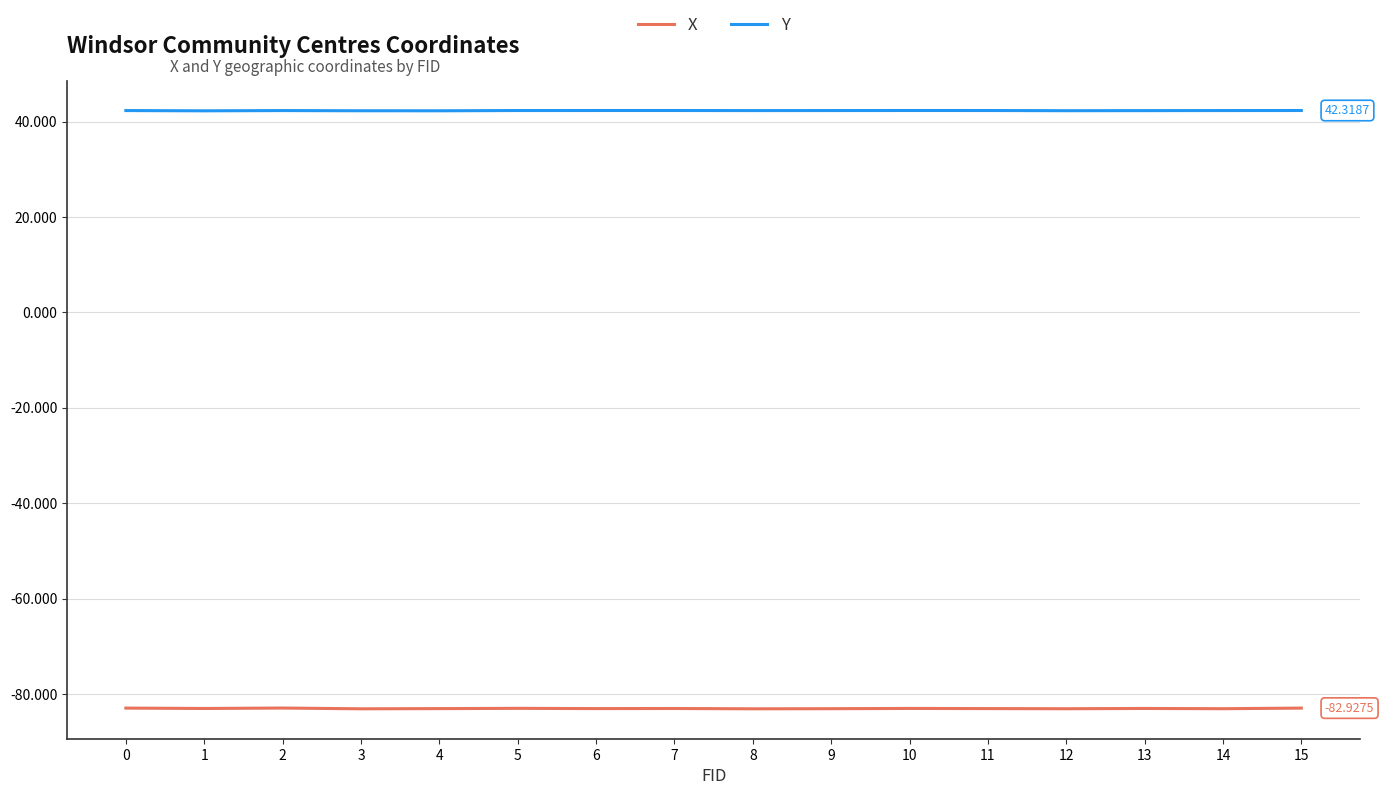

Is this an area chart (filled region under the line)?

No